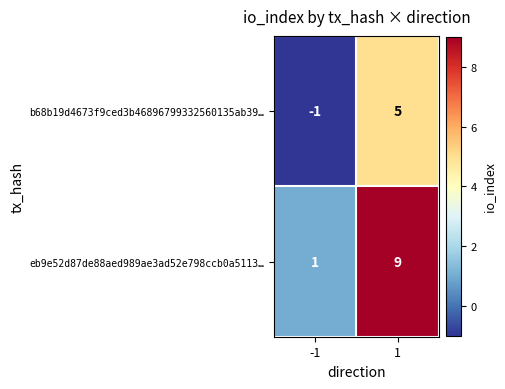

Rank the series at -1 from lowest to highest value.

b68b19d4673f9ced3b46896799332560135ab39…, eb9e52d87de88aed989ae3ad52e798ccb0a5113…